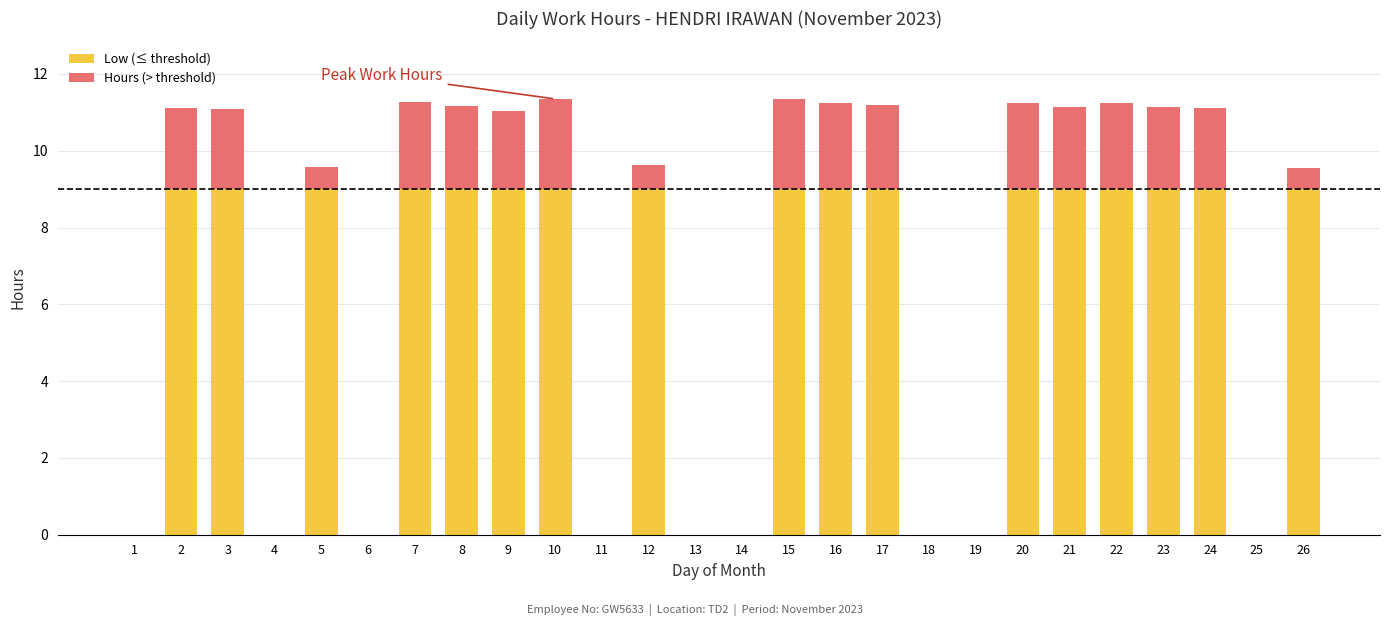

What is the total value across all series at 9?

11.0